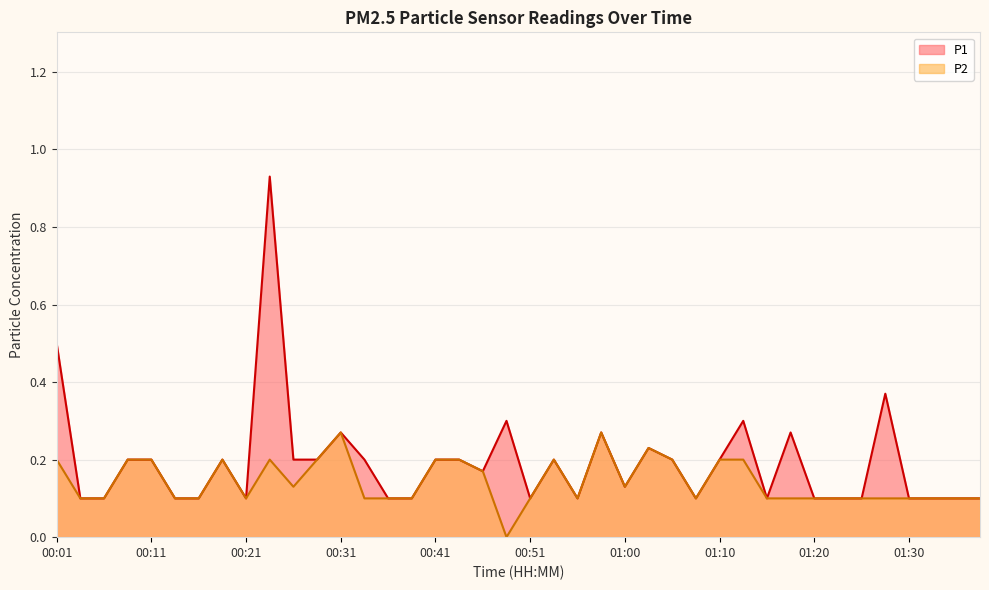

Which series changed the most between 01:18 and 01:32?

P1